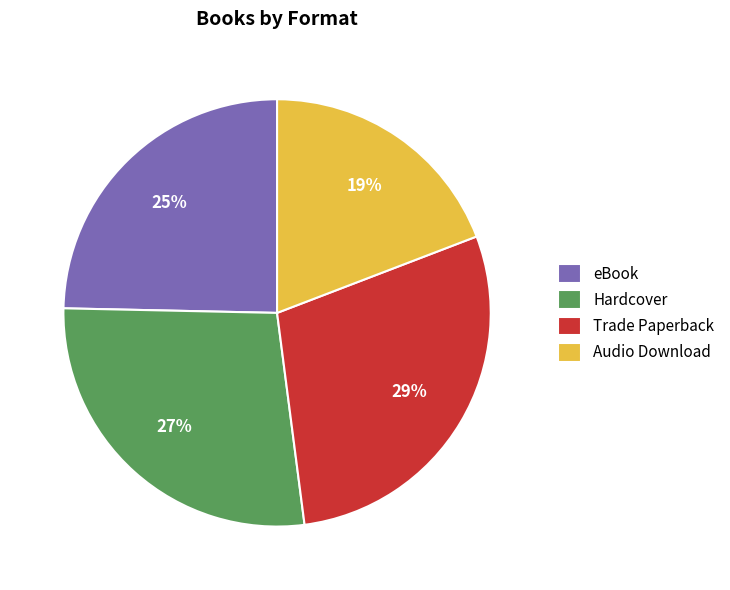

Does Audio Download account for over 50% of the chart?

No